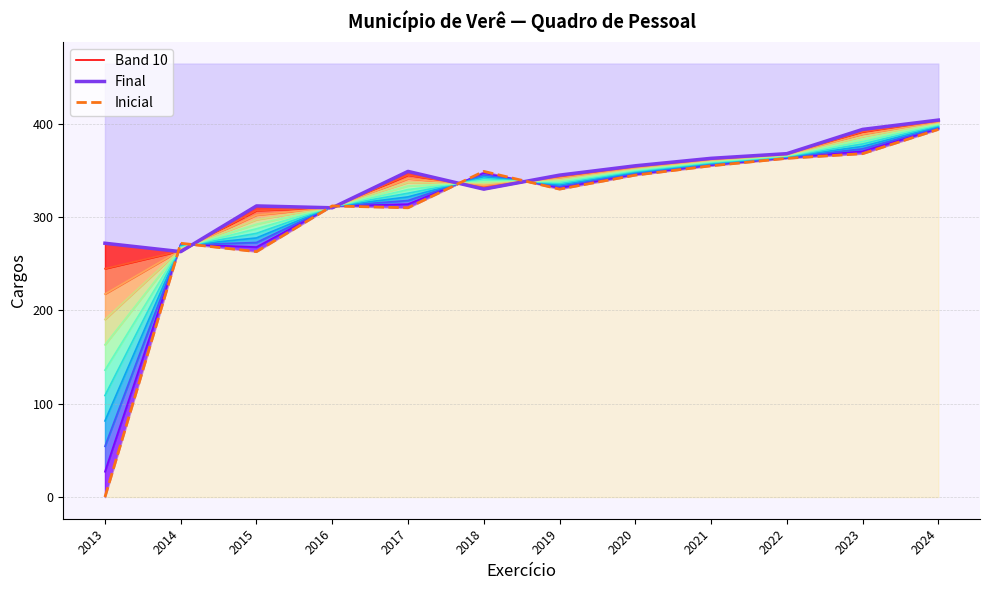

What is the difference between the maximum and minimum values in the Inicial series?

394